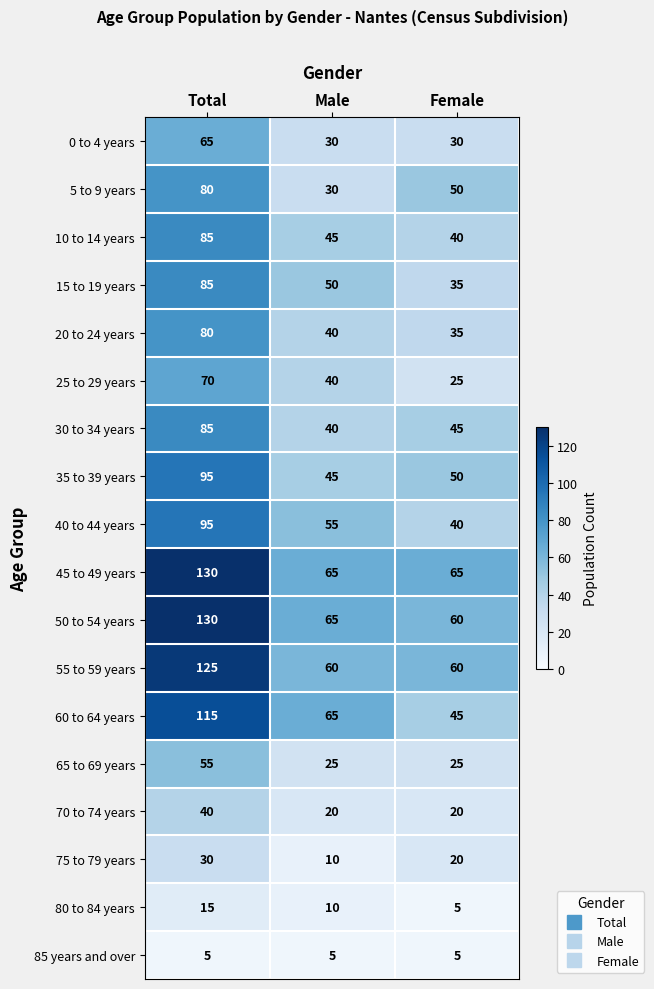

List the labels in order of 20 to 24 years value, smallest first.

Female, Male, Total